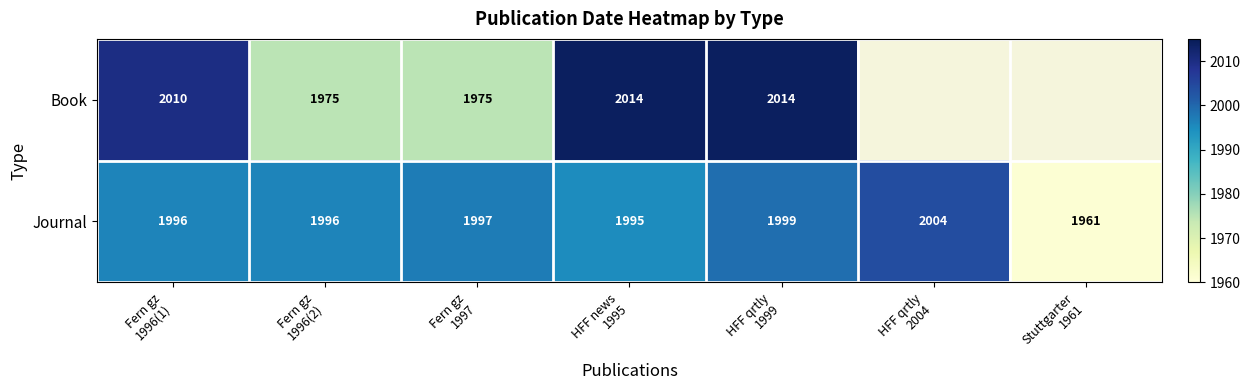

What is the spread (max minus min) of values at Fern gz
1996(1)?

14